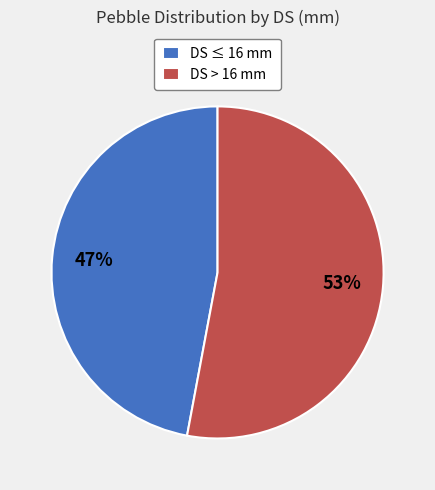

Which slice is the smallest?

DS ≤ 16 mm